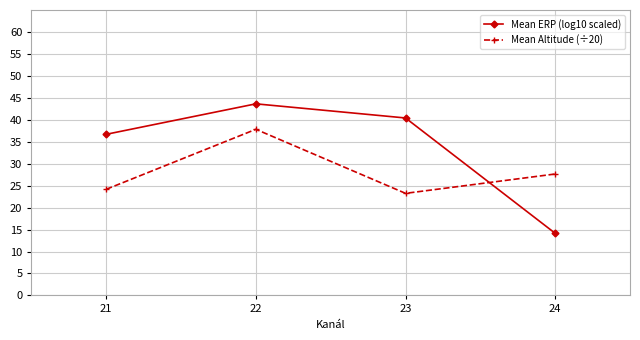

Is this an area chart (filled region under the line)?

No